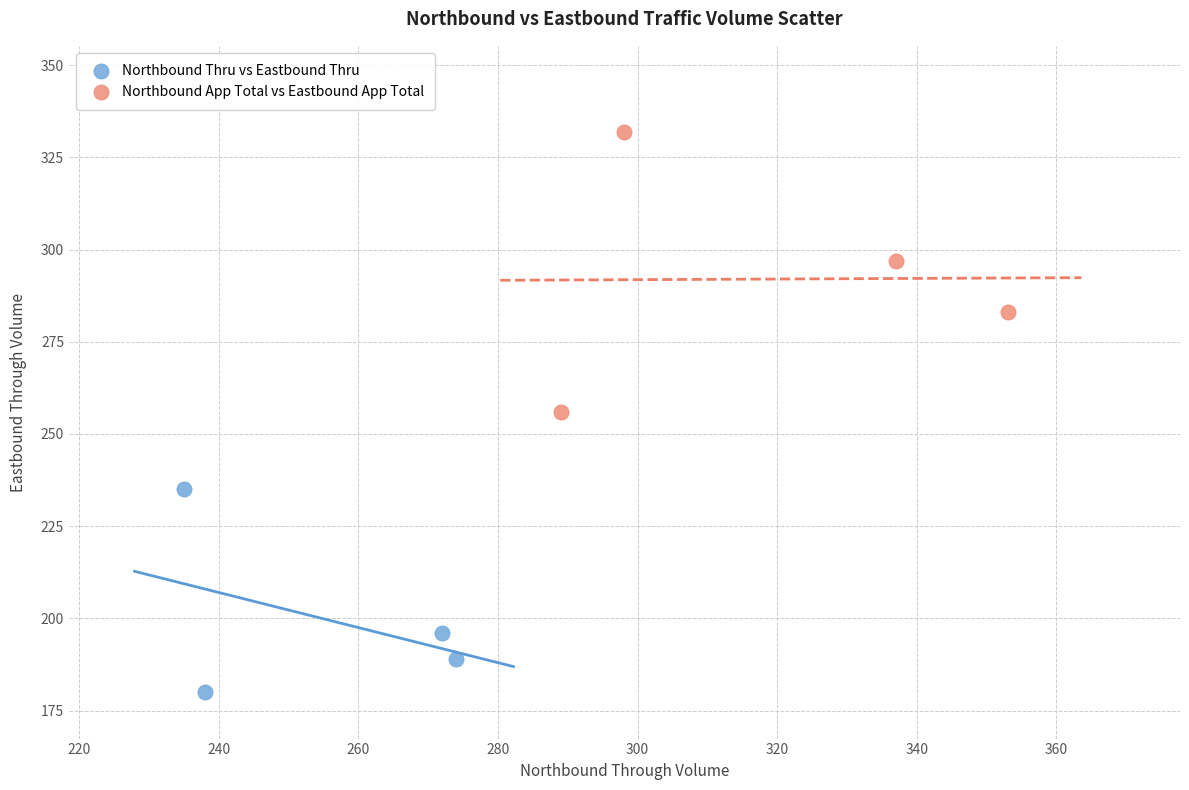

Which series contains the lowest Y value?

Northbound Thru vs Eastbound Thru